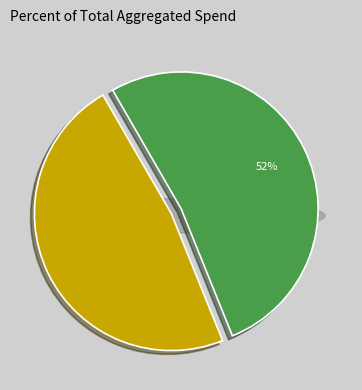

What percentage do Oct 2021 and Oct 2022 together represent?

100.0%